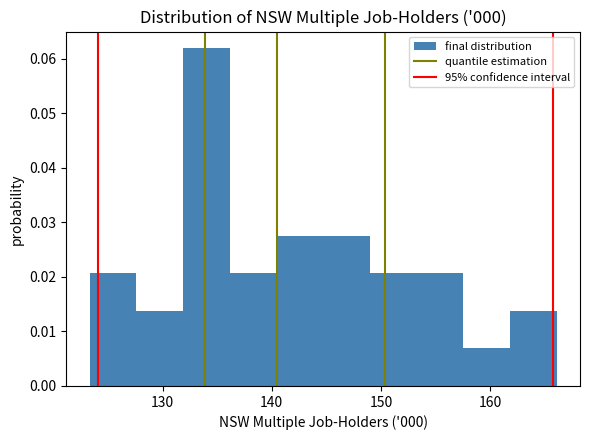

Reading left to right, list every bar in this chart as the range it spans on the x-axis followed by its height. Neither the bar edges nor the heights are printed on the chart, so give them approximately, as read against the axes.

123 to 128: 0.021
128 to 132: 0.014
132 to 136: 0.062
136 to 140: 0.021
140 to 145: 0.028
145 to 149: 0.028
149 to 153: 0.021
153 to 158: 0.021
158 to 162: 0.007
162 to 166: 0.014